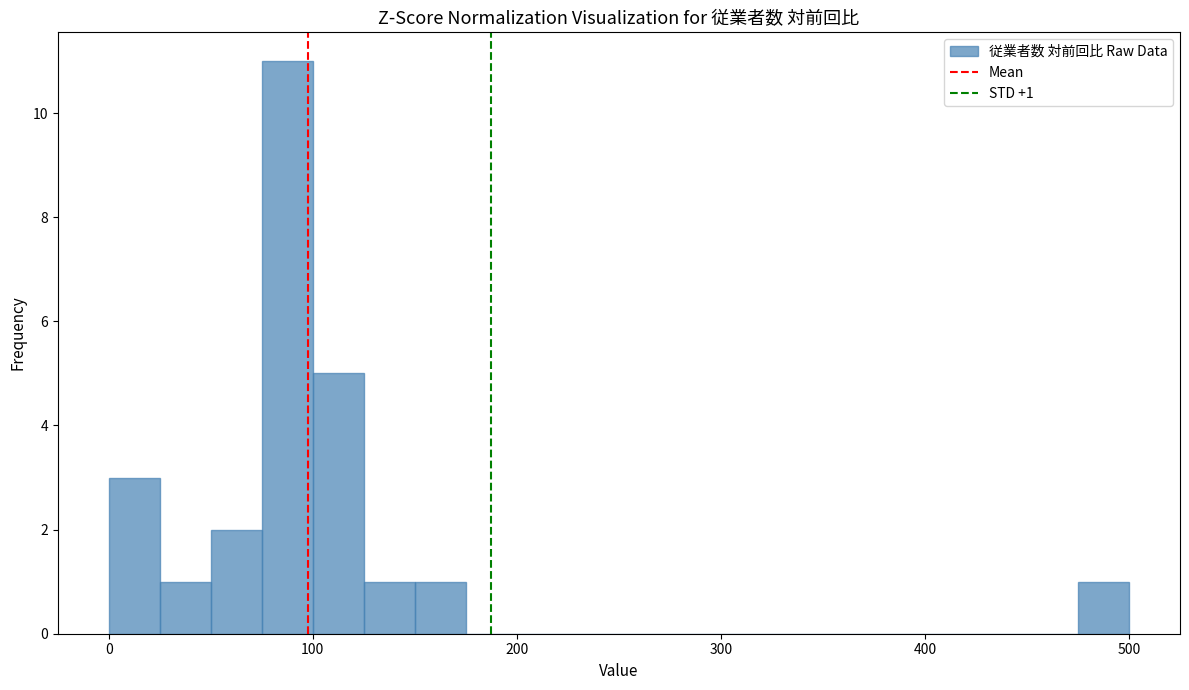

Around what value on the x-axis is the tallest bar? Give the approximate position of its centre, as read against the axis.

90